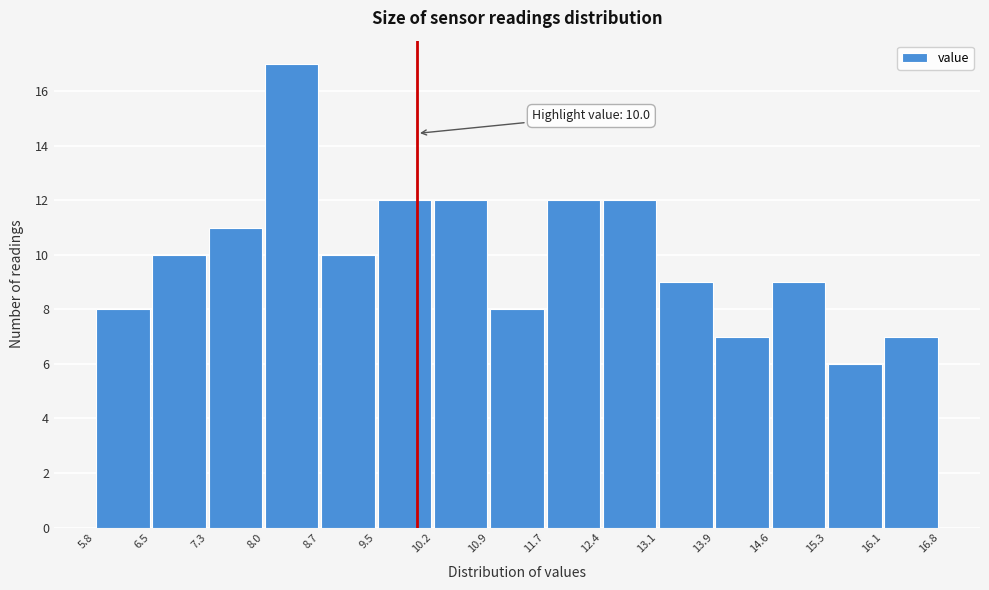

Over which range of the x-axis is the bar tallest?

8.0 to 8.7